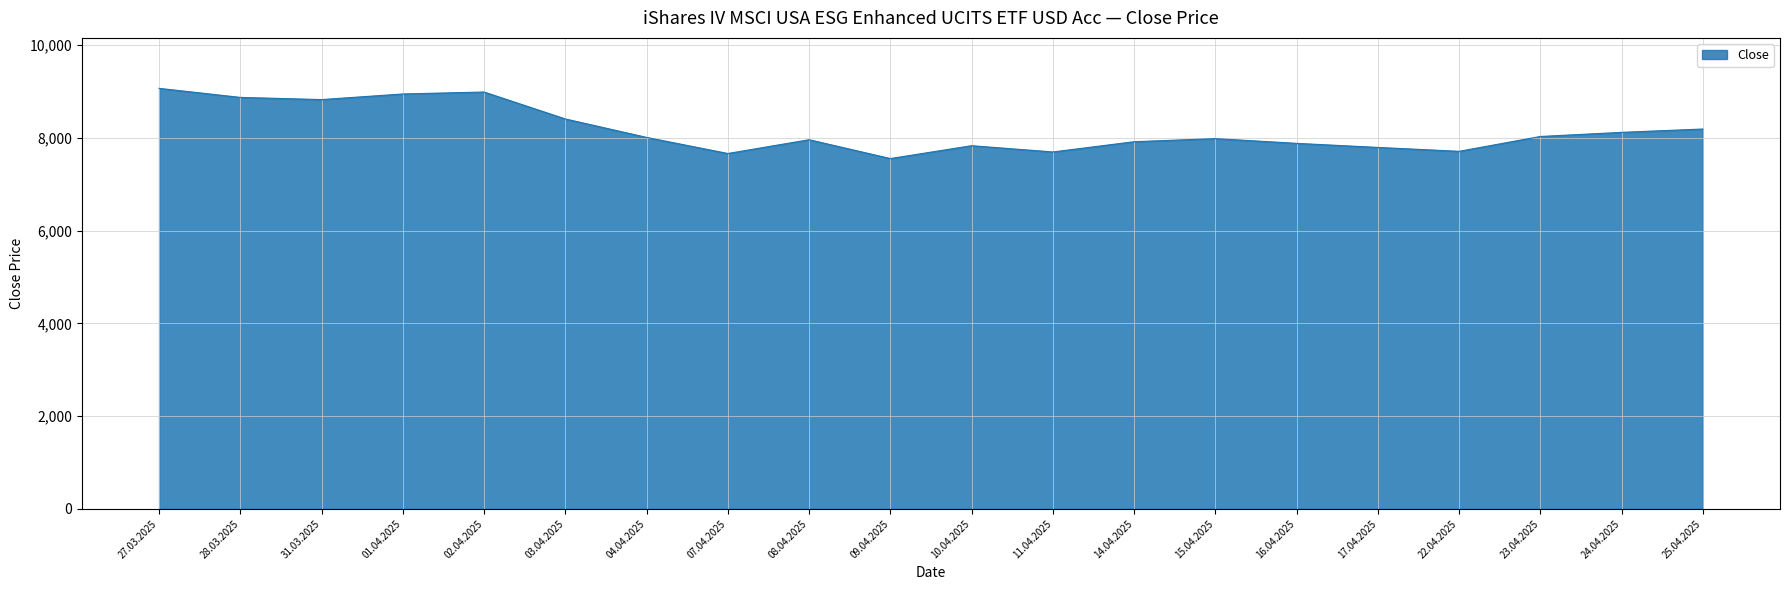

True or false: there are more than 0 points higher than both neighbors.

True